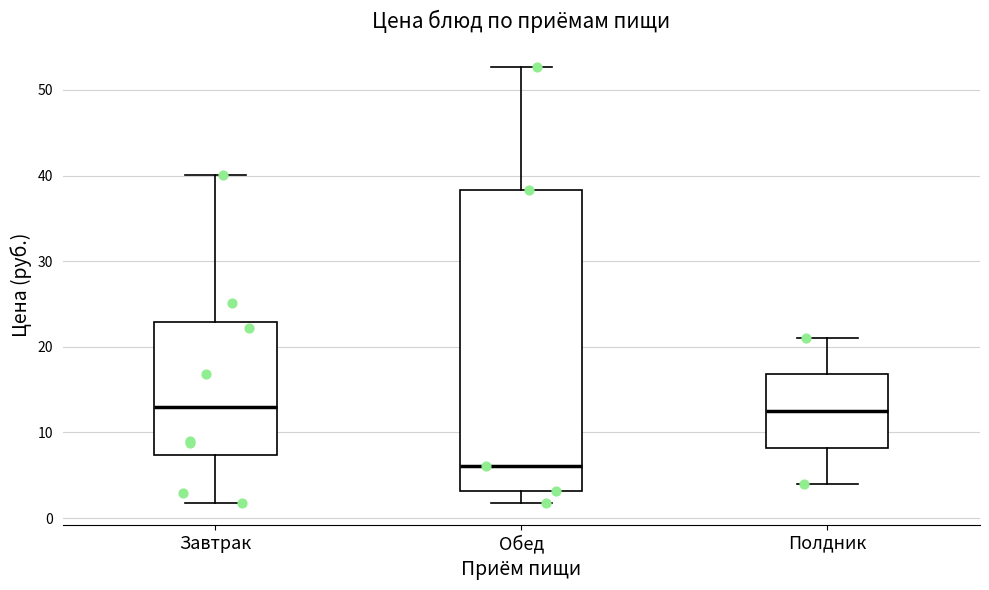

Which box is the tallest, from its lower edge to its upper edge?

Обед